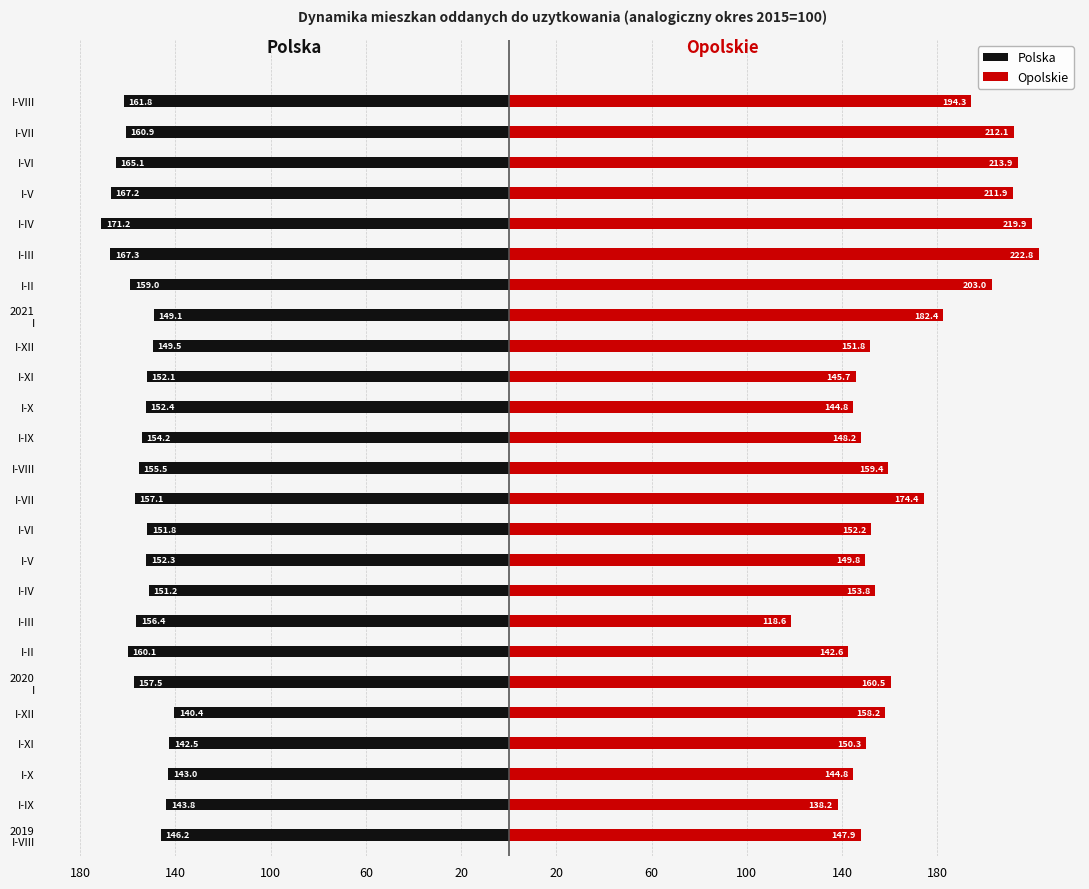

Read the Polska value at I-XI.

-142.5